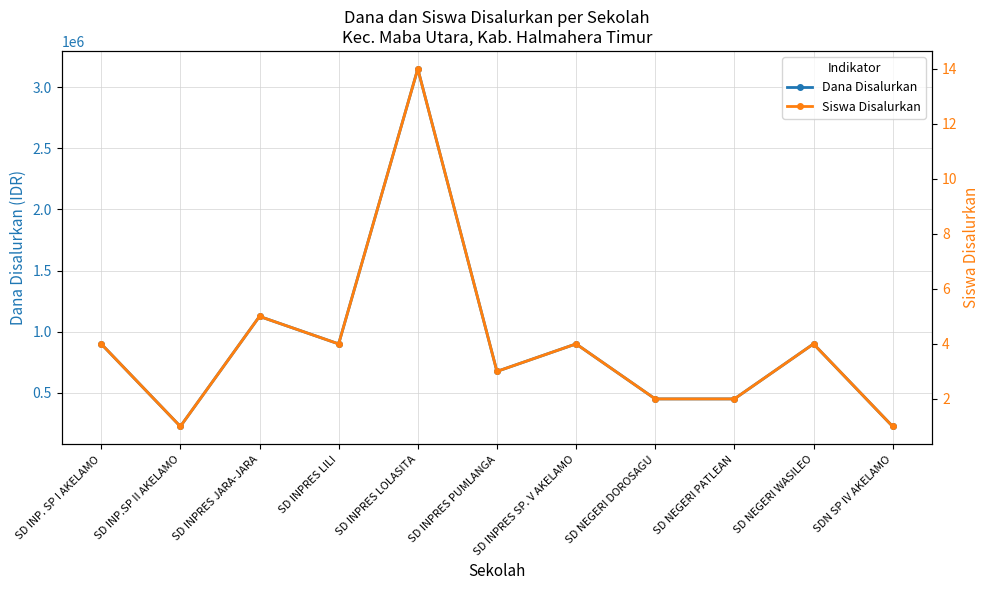

Reading left to right, what are all the values shown in this chart?

Dana Disalurkan: 900000	225000	1125000	900000	3150000	675000	900000	450000	450000	900000	225000
Siswa Disalurkan: 4	1	5	4	14	3	4	2	2	4	1